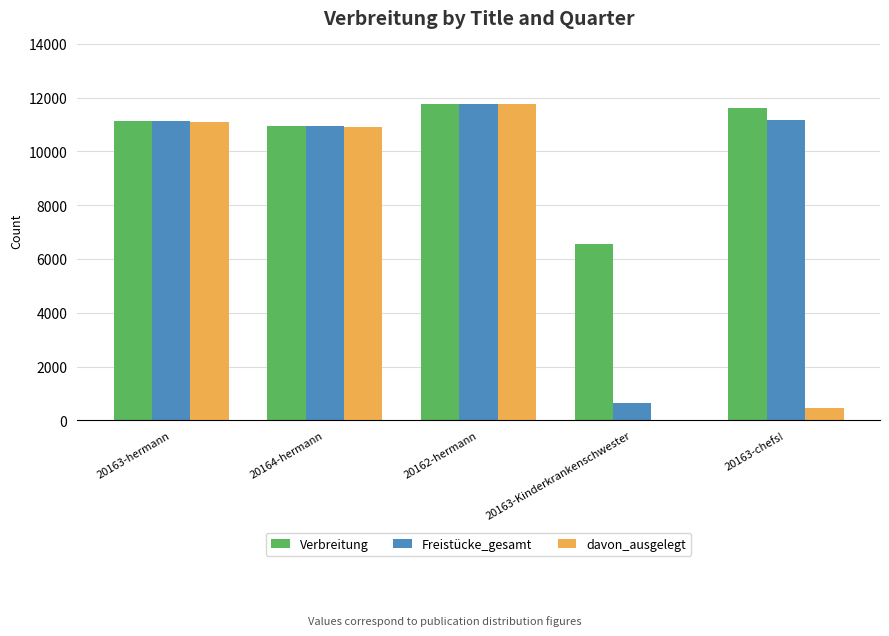

At which category is the sum across all series the highest?

20162-hermann